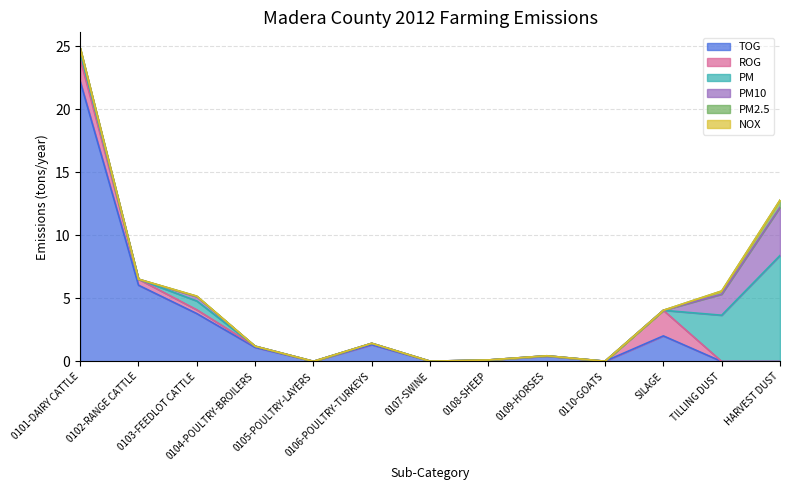

How many data points in ROG are above 0?

8